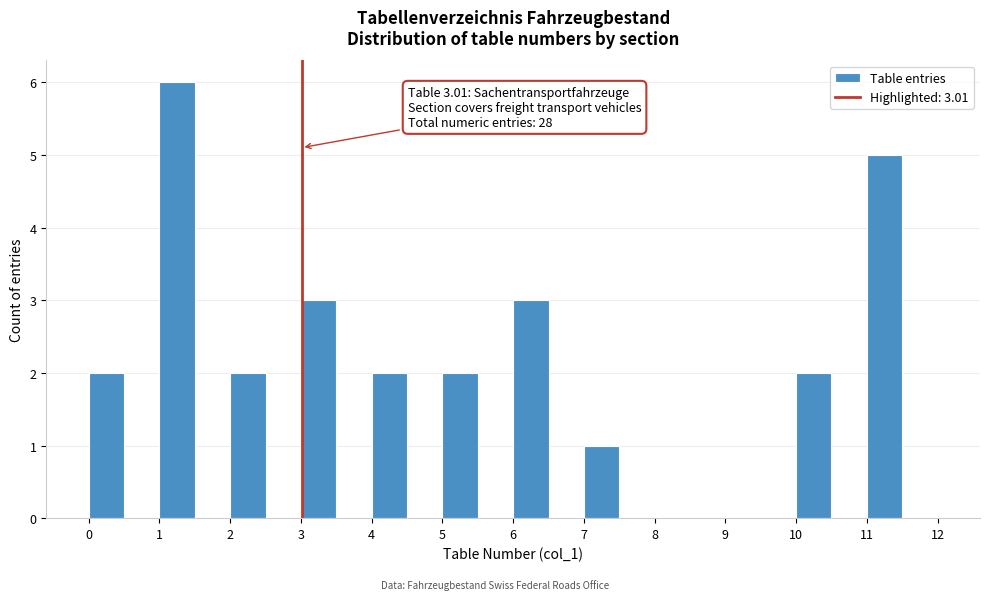

Over which range of the x-axis is the bar tallest?

1.0 to 1.5